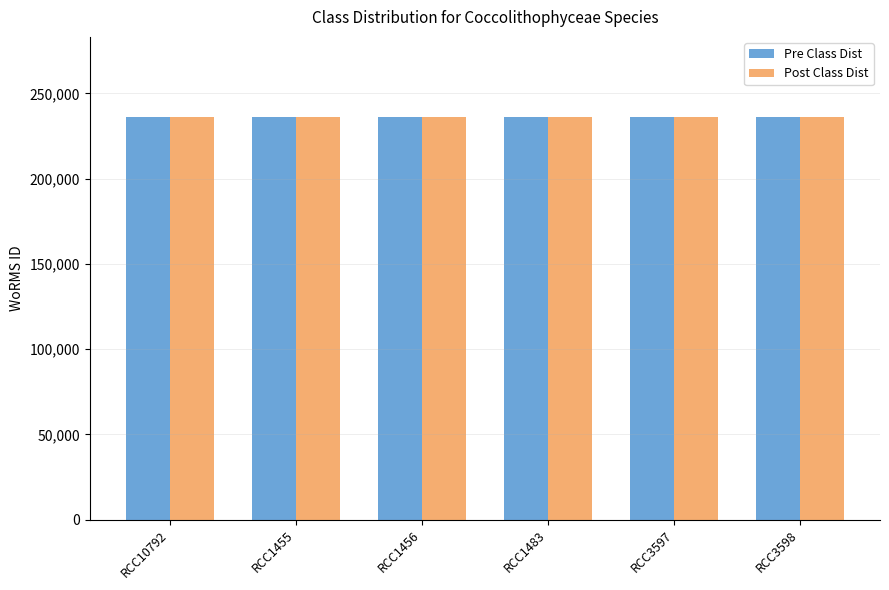

What is the total value across all series at RCC10792?

471942